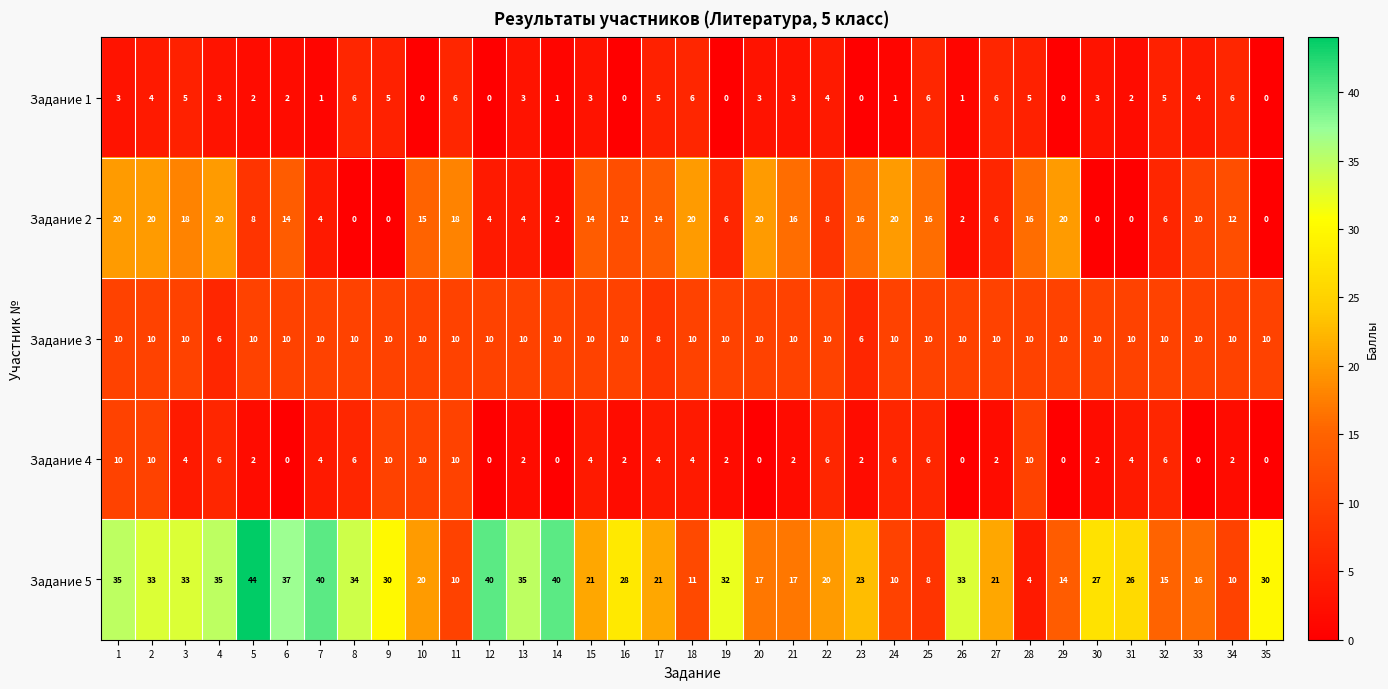

True or false: Задание 3 has a value of 15 at 14.

False